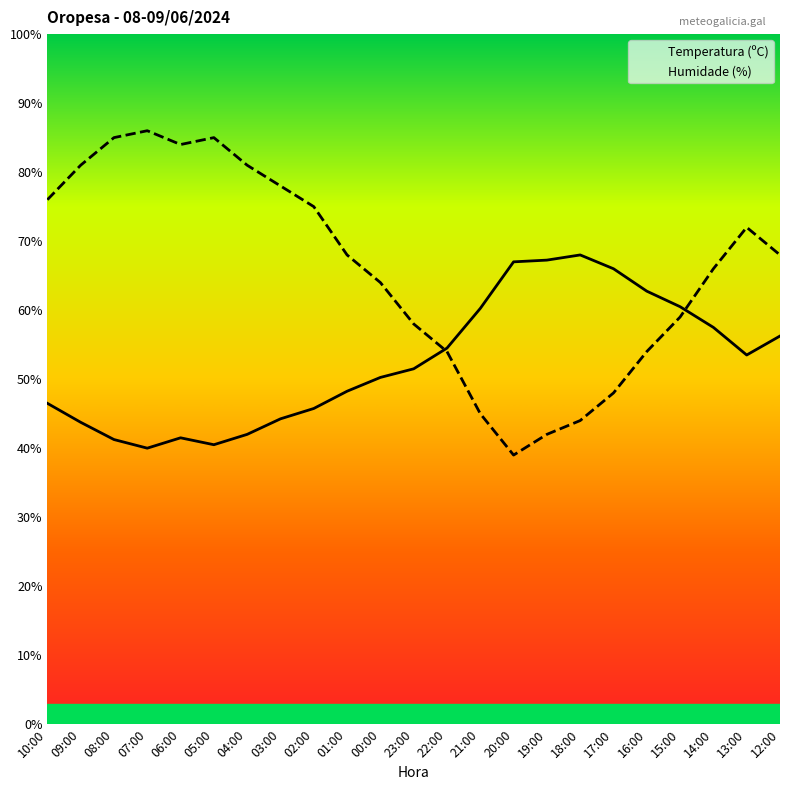

Which series changed the most between 00:00 and 18:00?

Humidade (%)